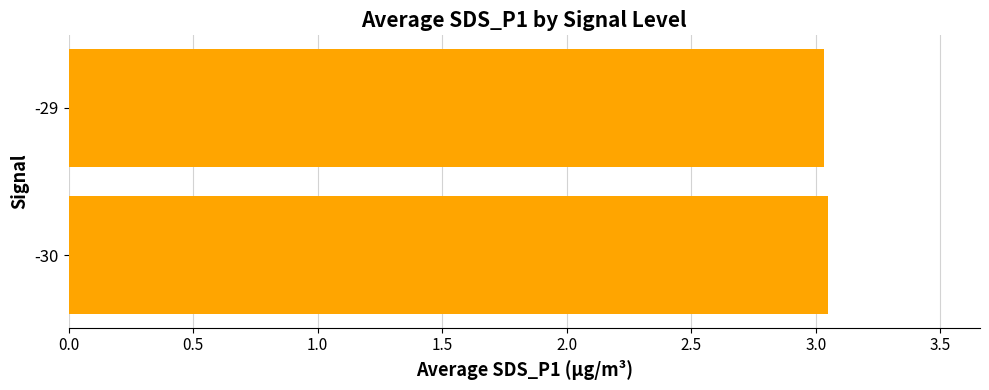

What is the sum of the values at -30 and -29?

6.1